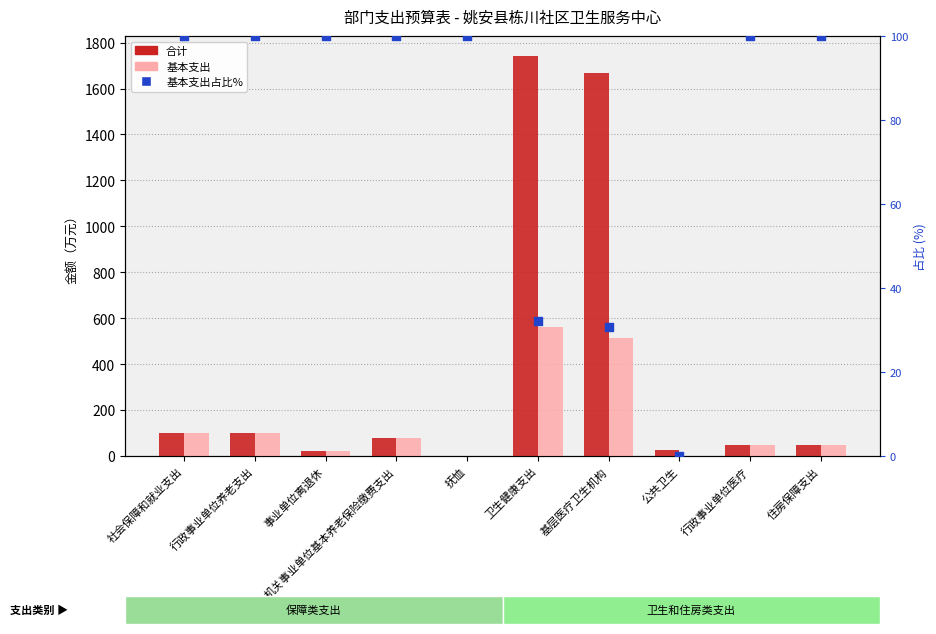

Which series contains the highest Y value?

合计